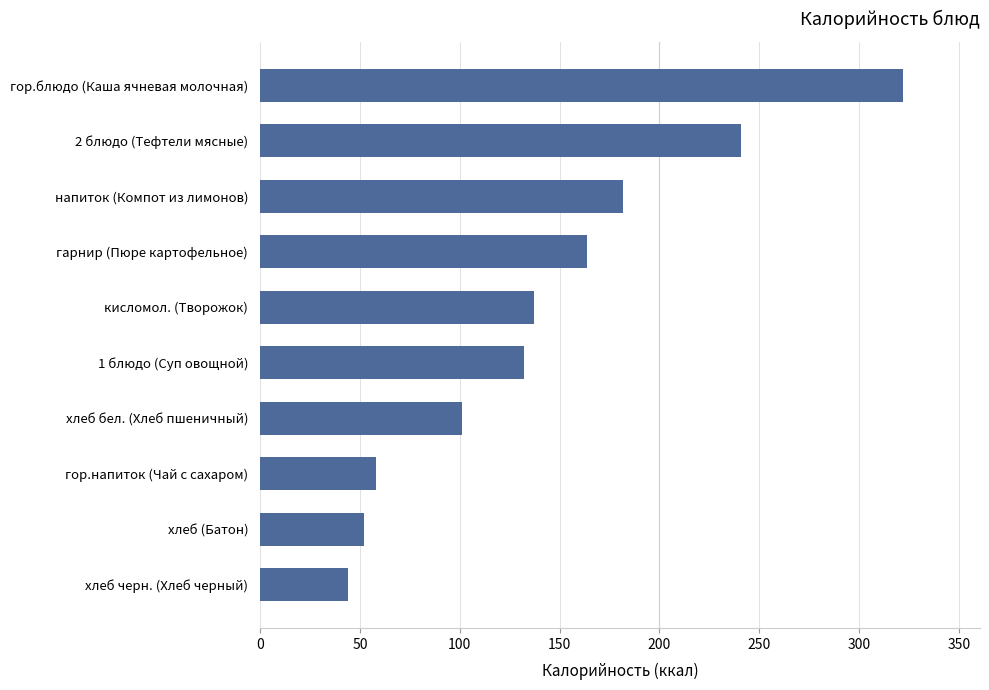

How many data points does each series have?

10